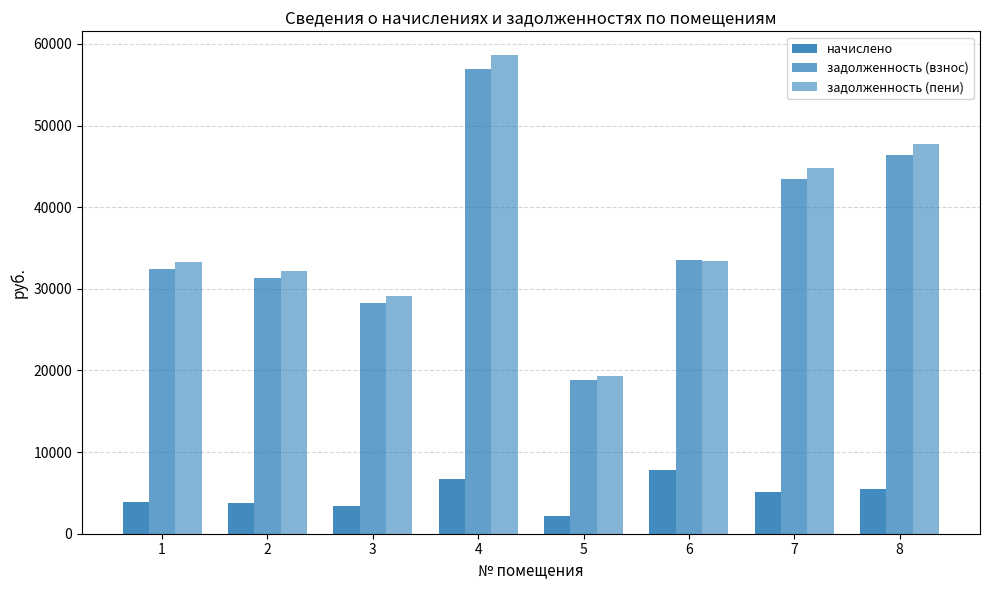

Does the chart contain stacked bars?

No